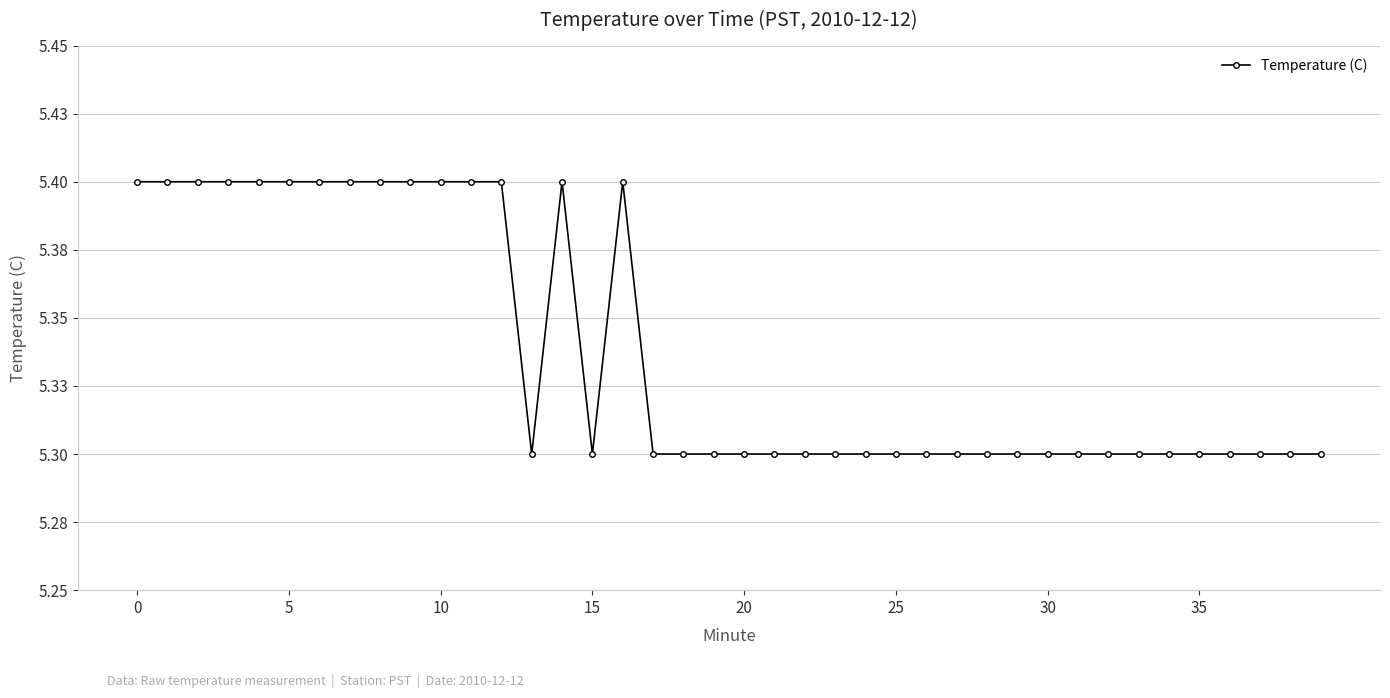

What is the difference between the maximum and minimum values?

0.1